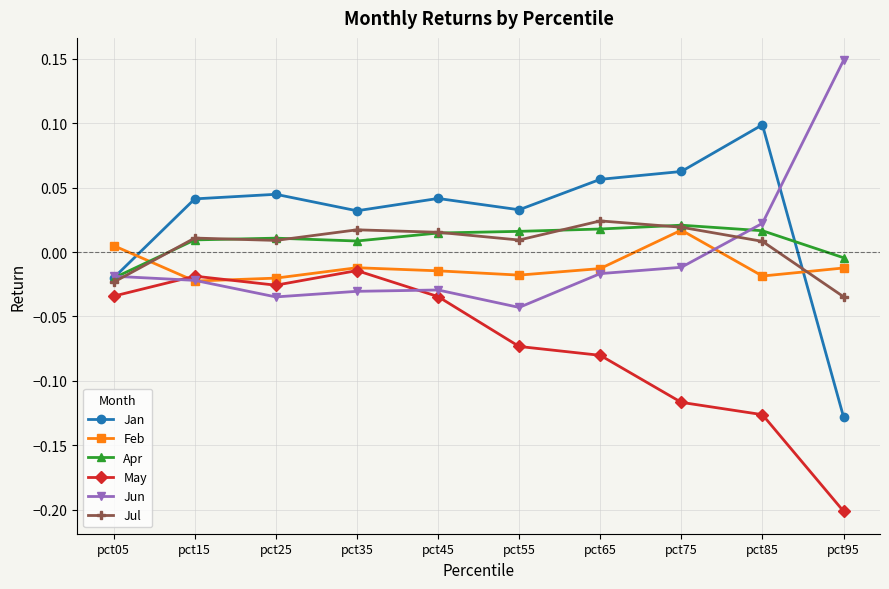

The Jan series shows 0.0 at pct85. True or false?

False